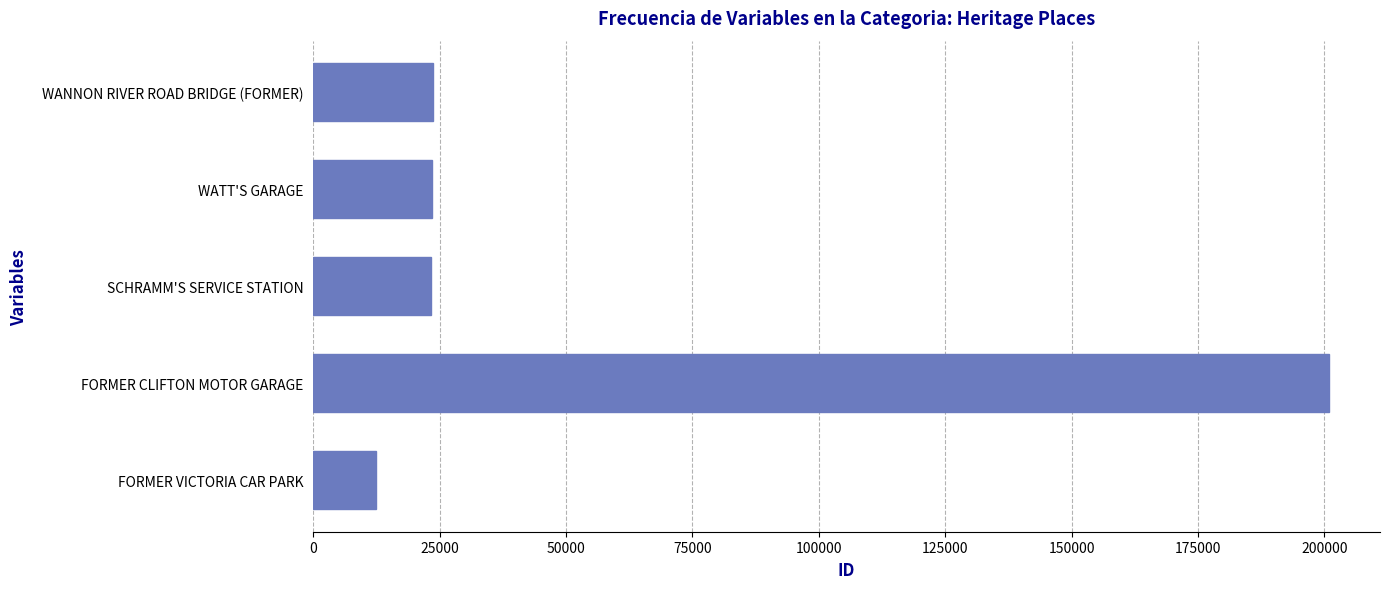

What is the change in value from FORMER CLIFTON MOTOR GARAGE to WANNON RIVER ROAD BRIDGE (FORMER)?

-177337